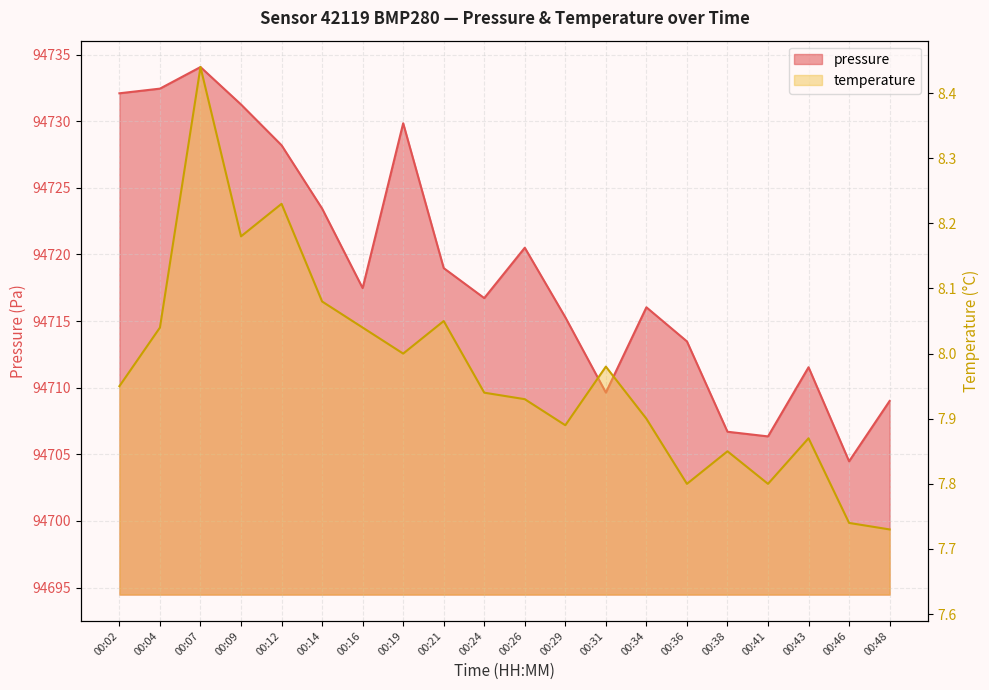

What is the value of the temperature point at the 16th from the left?

7.8